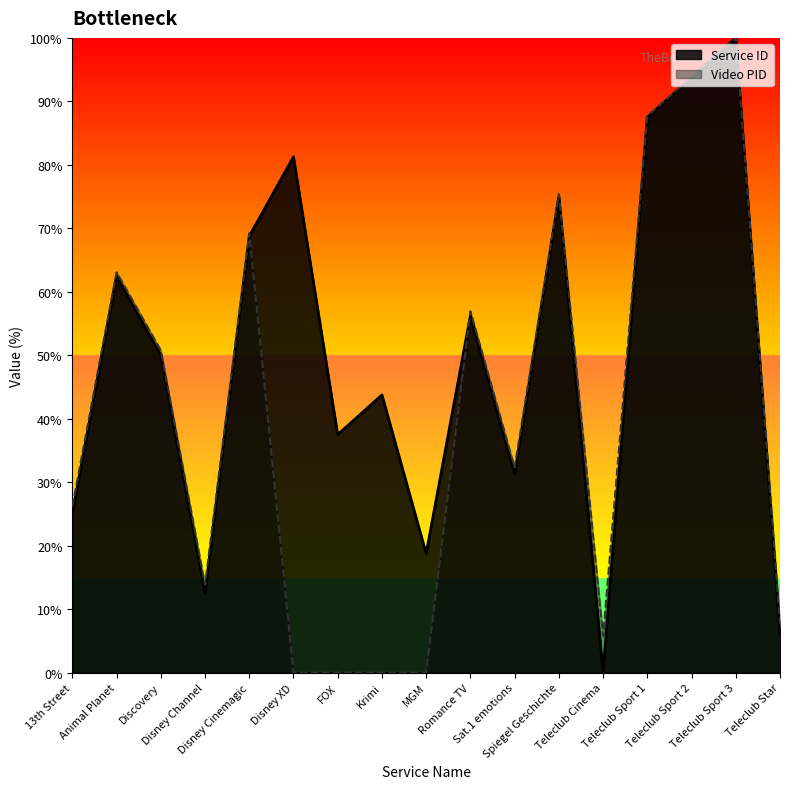

The value of Video PID at Disney Channel is 21.6. True or false?

False